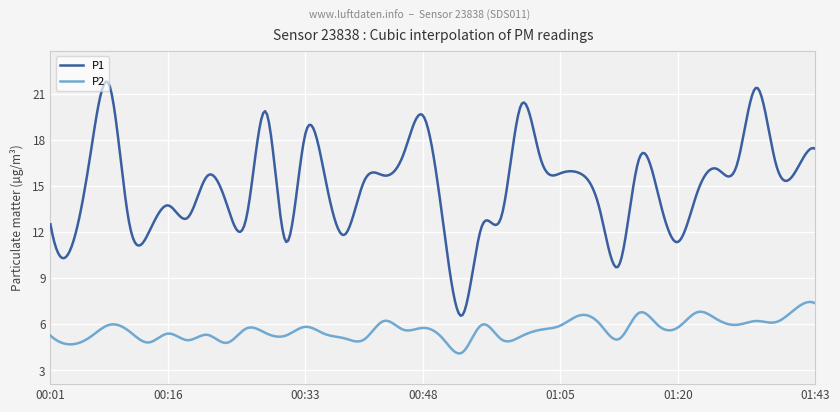

Which series has the largest total across all categories?

P1